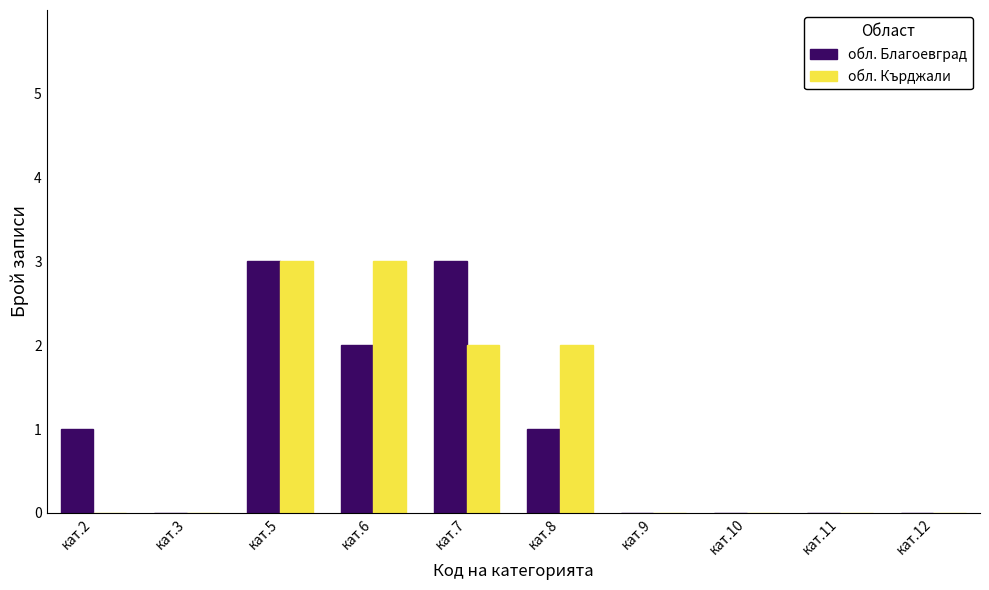

Reading right to left, list all the values displayed in this chart.

обл. Благоевград: кат.12=0	кат.11=0	кат.10=0	кат.9=0	кат.8=1	кат.7=3	кат.6=2	кат.5=3	кат.3=0	кат.2=1
обл. Кърджали: кат.12=0	кат.11=0	кат.10=0	кат.9=0	кат.8=2	кат.7=2	кат.6=3	кат.5=3	кат.3=0	кат.2=0